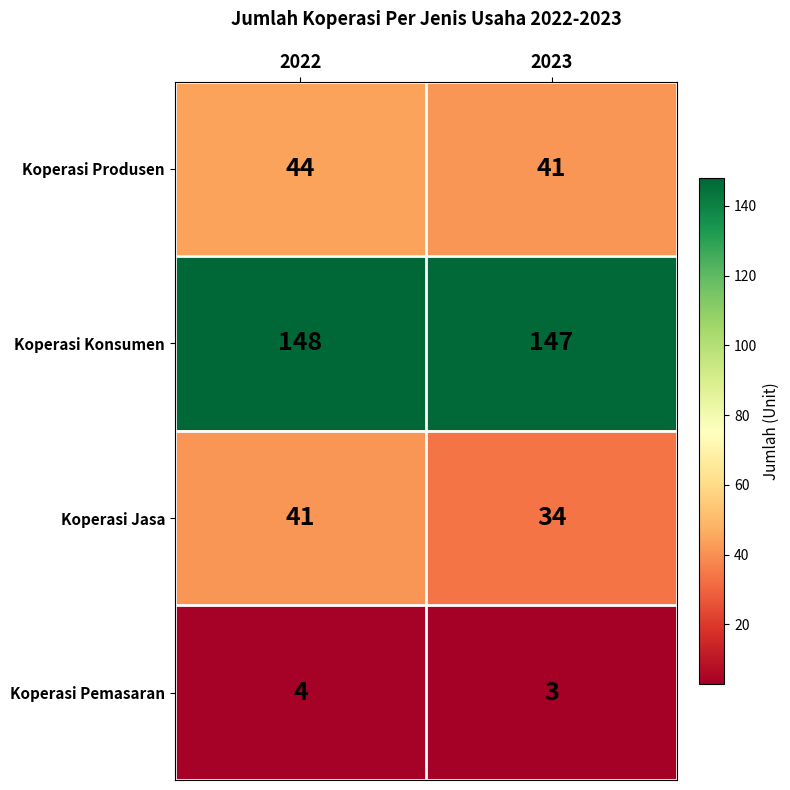

Count the number of categories in the chart.

2